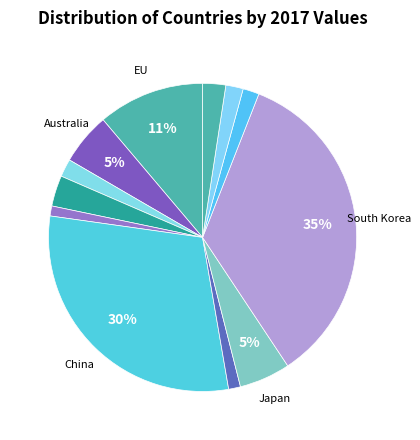

Count the number of slices in the pie.

12